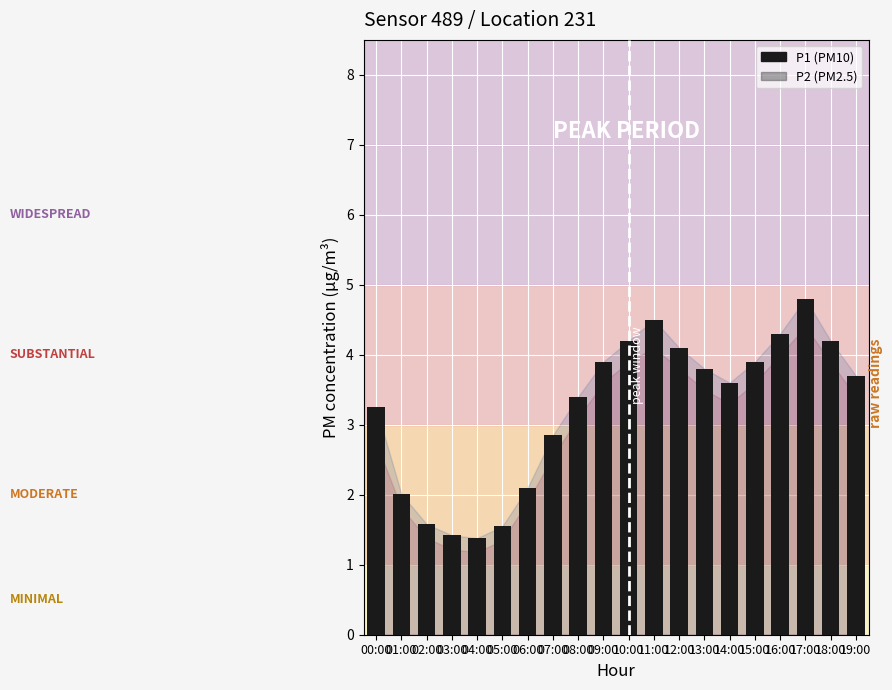

Is it true that the value at 00:00 is 3.2?

True